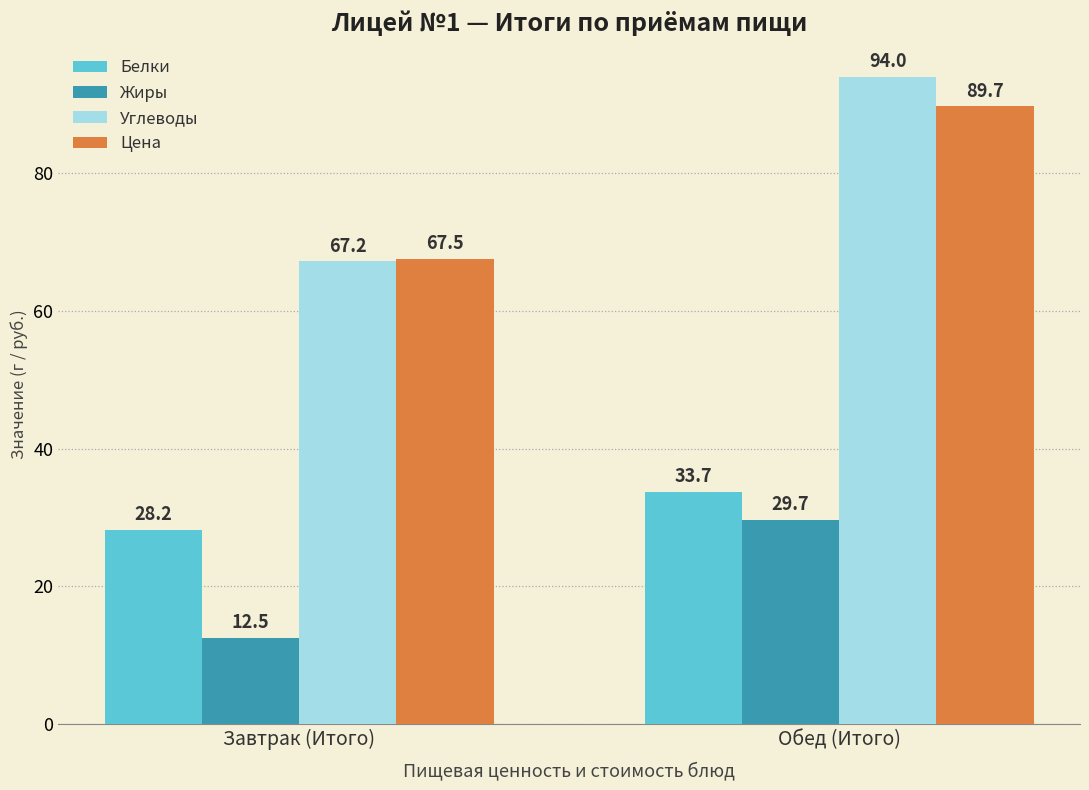

Read the Жиры value at Завтрак (Итого).

12.5